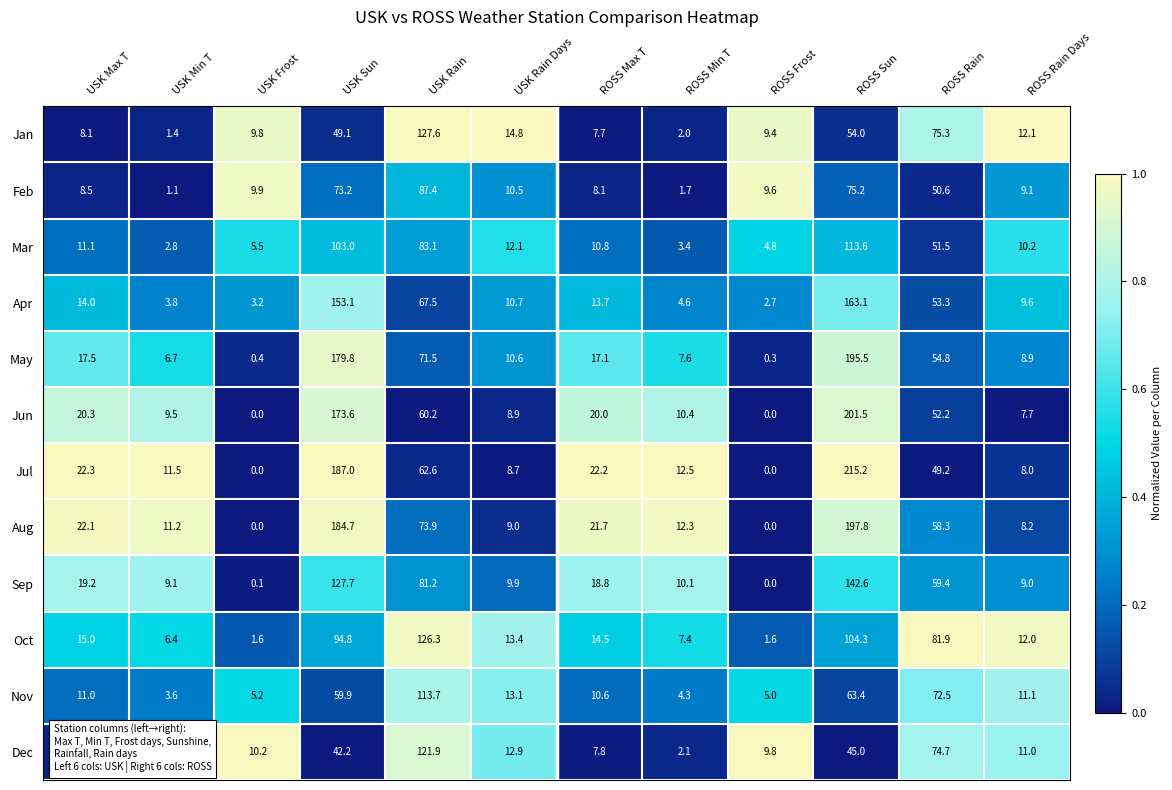

How many data points in Apr are less than 13?

6